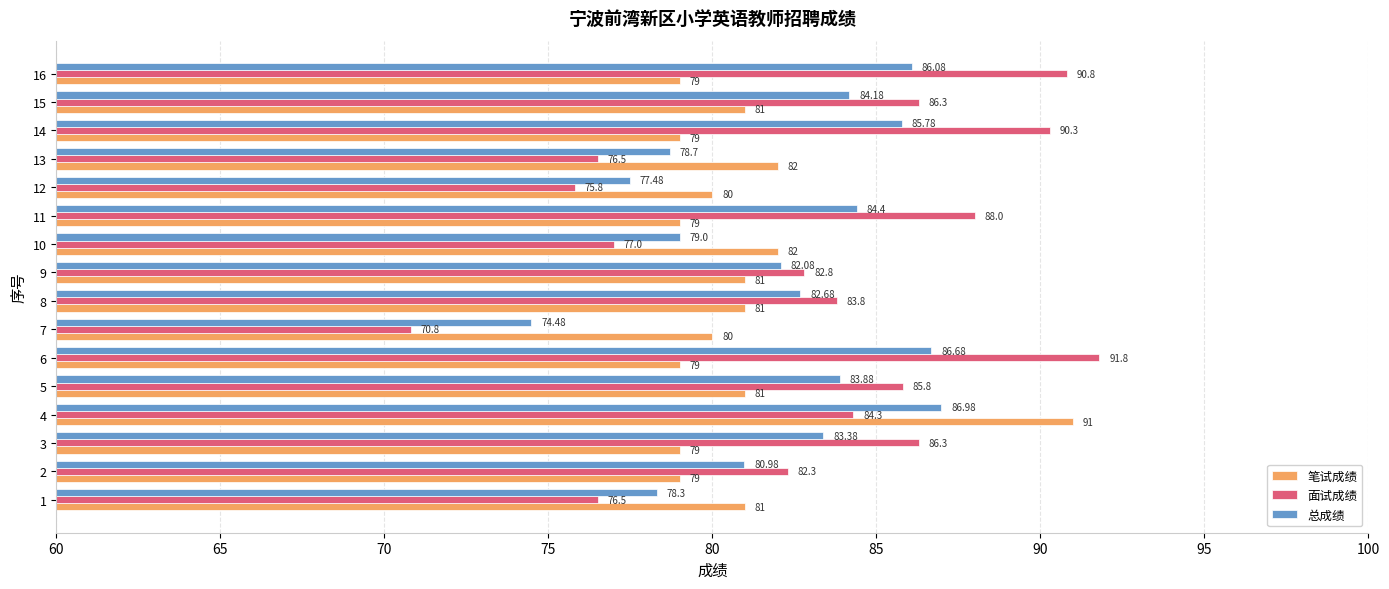

What is the average value of the 面试成绩 series?

83.1